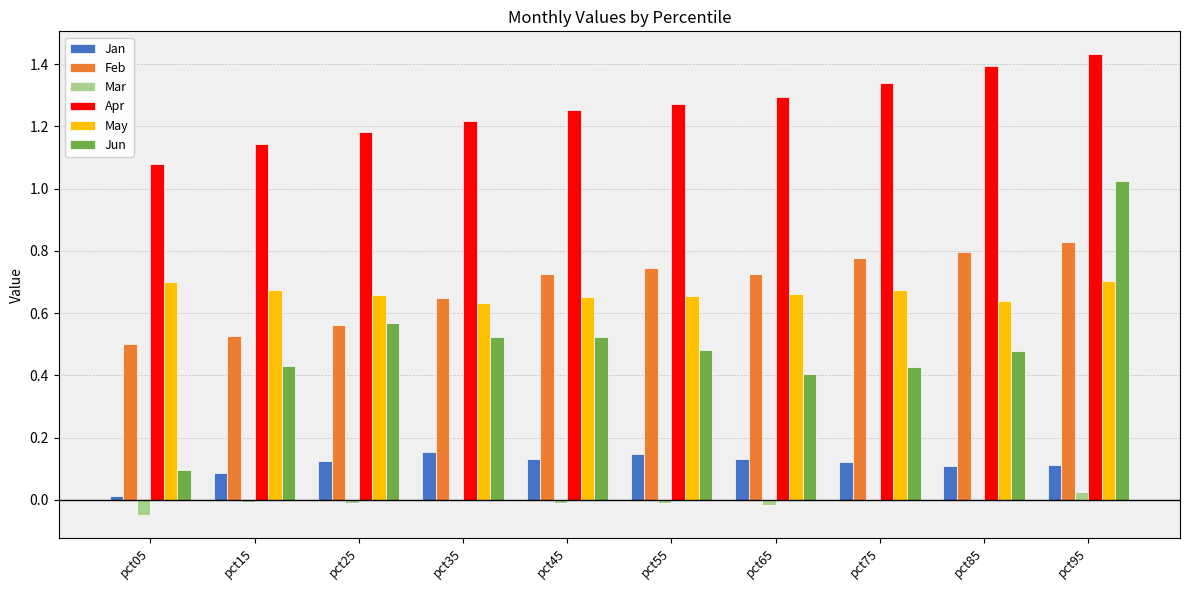

Between pct05 and pct95, which series saw the biggest shift?

Jun